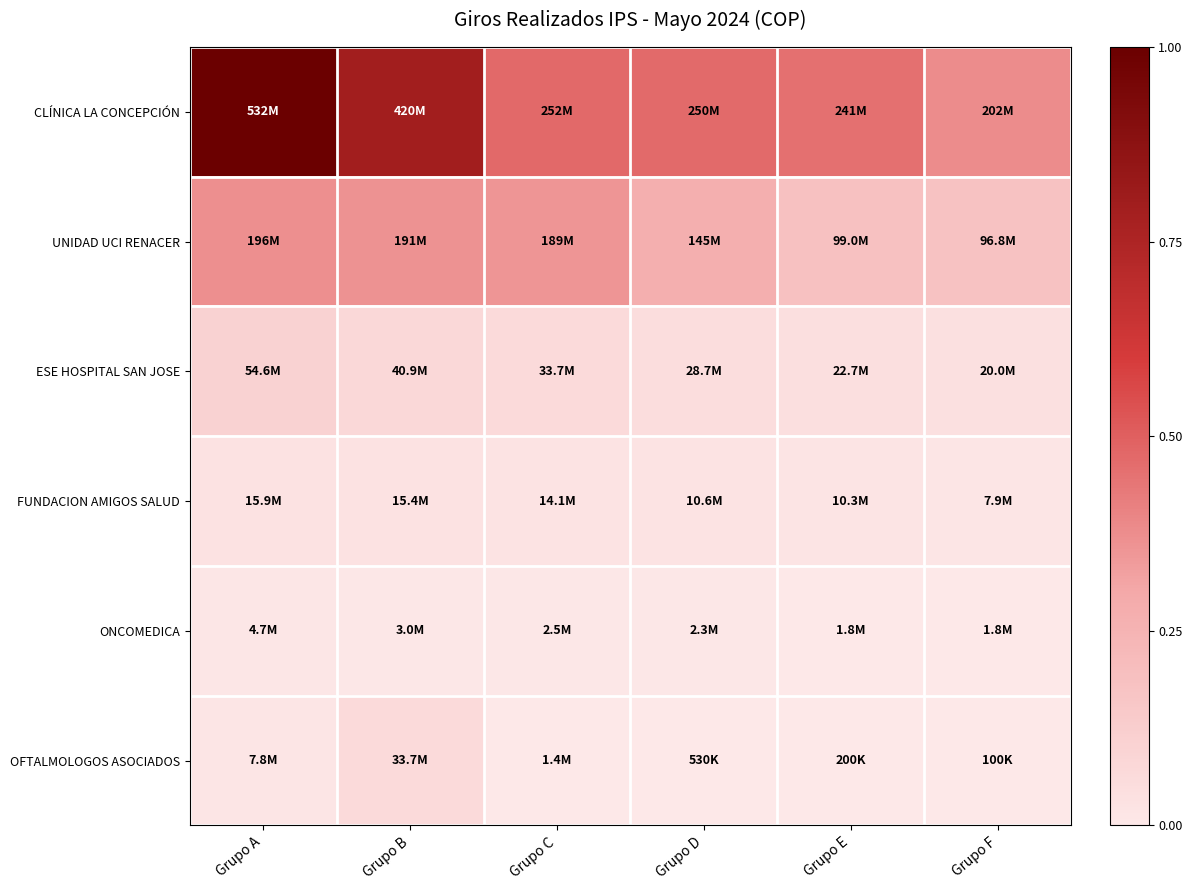

At how many categories does at least one series exceed 0?

6